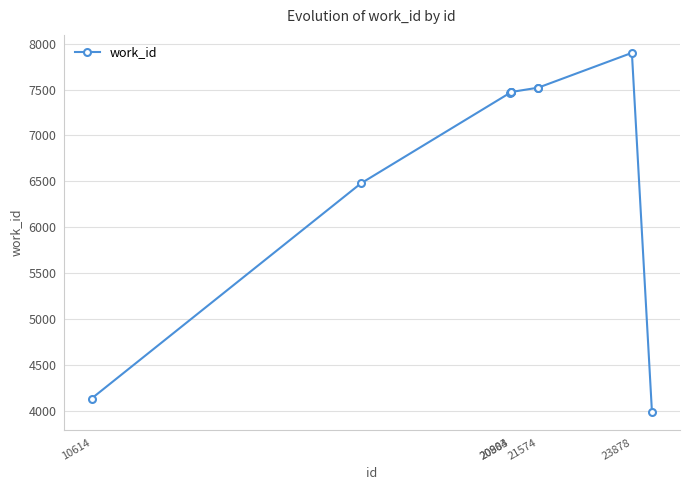

What is the minimum value shown in the chart?

3986